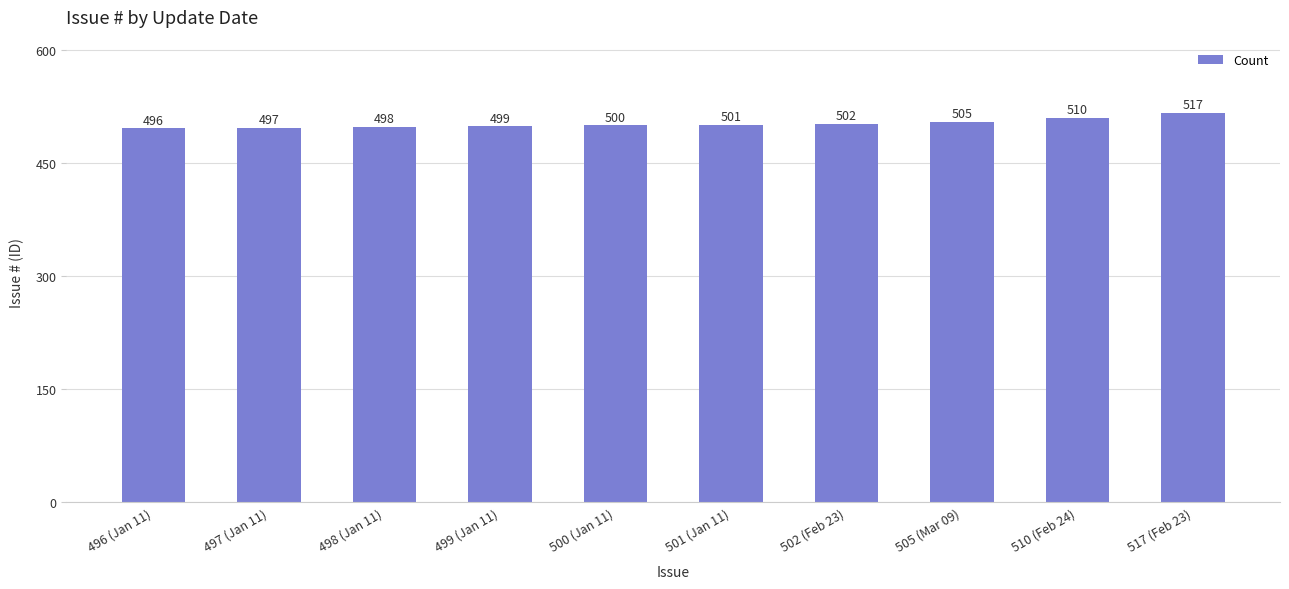

True or false: the data shows 683 at 510 (Feb 24).

False